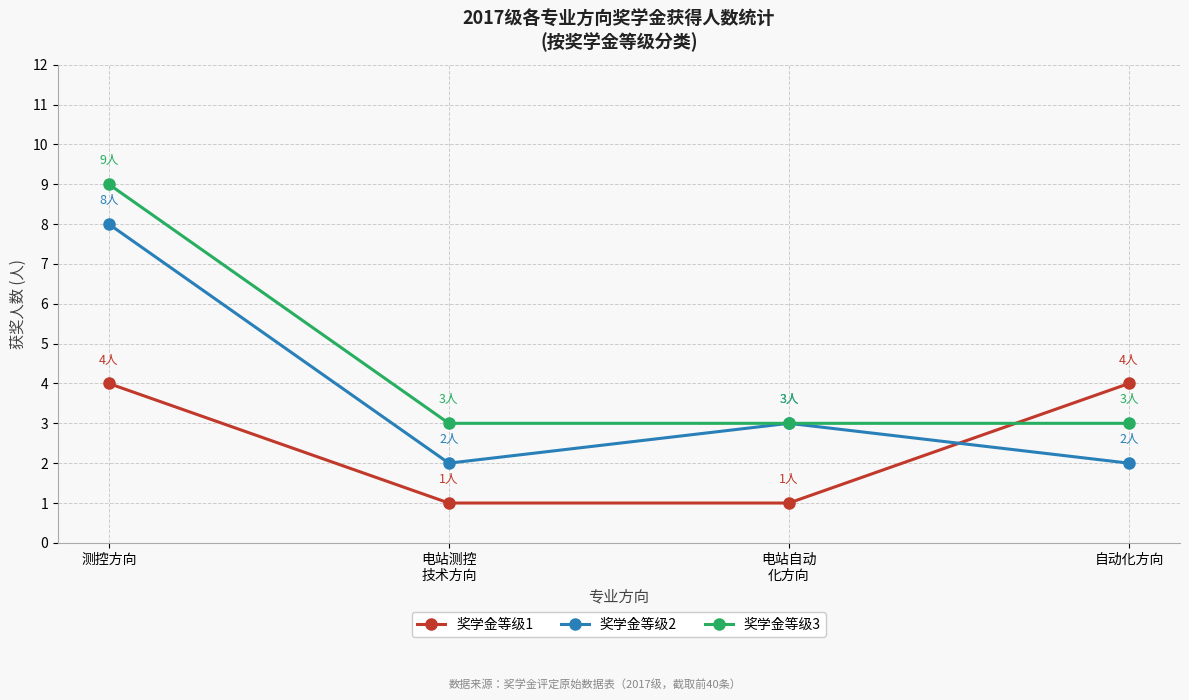

Reading left to right, extract all data points from this chart.

奖学金等级1: 4	1	1	4
奖学金等级2: 8	2	3	2
奖学金等级3: 9	3	3	3